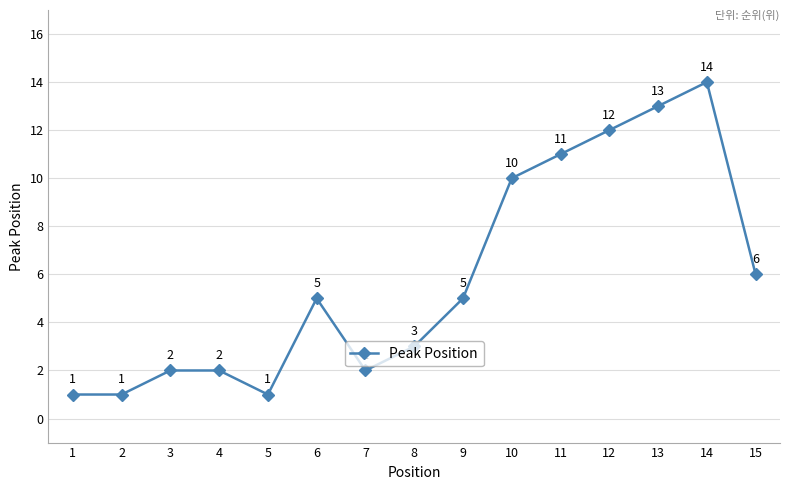

Does the chart have visible grid lines?

Yes